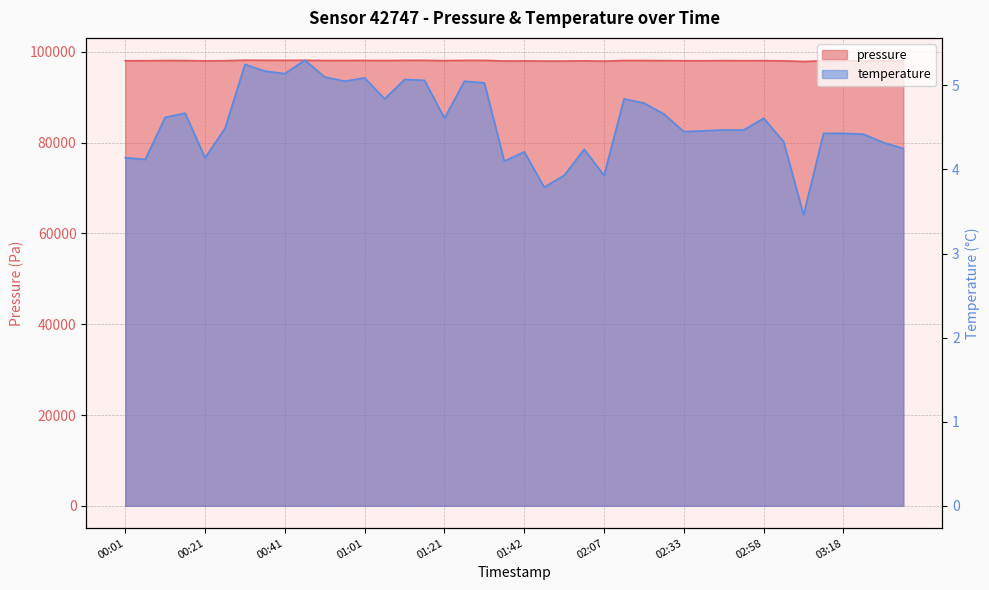

What is the greatest value displayed?

98174.7